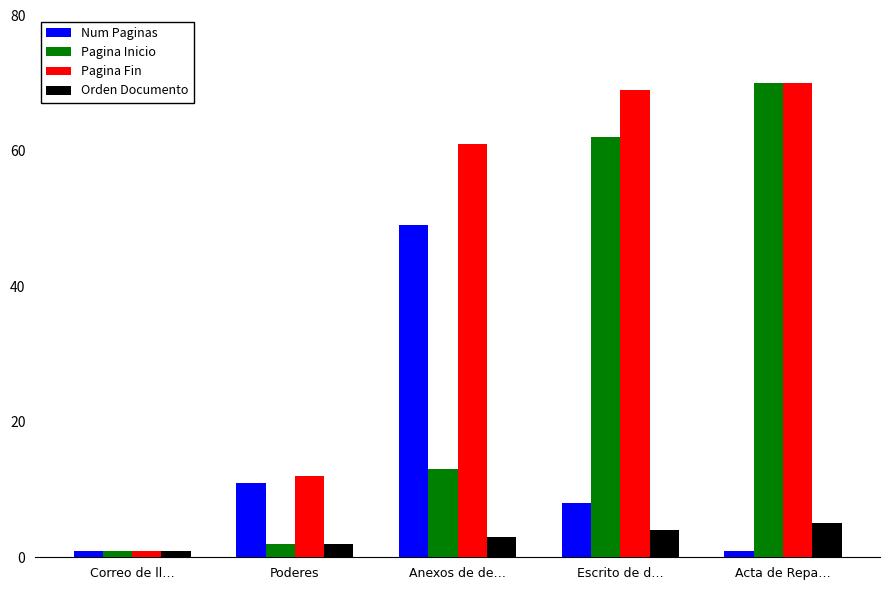

Reading left to right, extract all data points from this chart.

Num Paginas: Correo de ll…=1	Poderes=11	Anexos de de…=49	Escrito de d…=8	Acta de Repa…=1
Pagina Inicio: Correo de ll…=1	Poderes=2	Anexos de de…=13	Escrito de d…=62	Acta de Repa…=70
Pagina Fin: Correo de ll…=1	Poderes=12	Anexos de de…=61	Escrito de d…=69	Acta de Repa…=70
Orden Documento: Correo de ll…=1	Poderes=2	Anexos de de…=3	Escrito de d…=4	Acta de Repa…=5